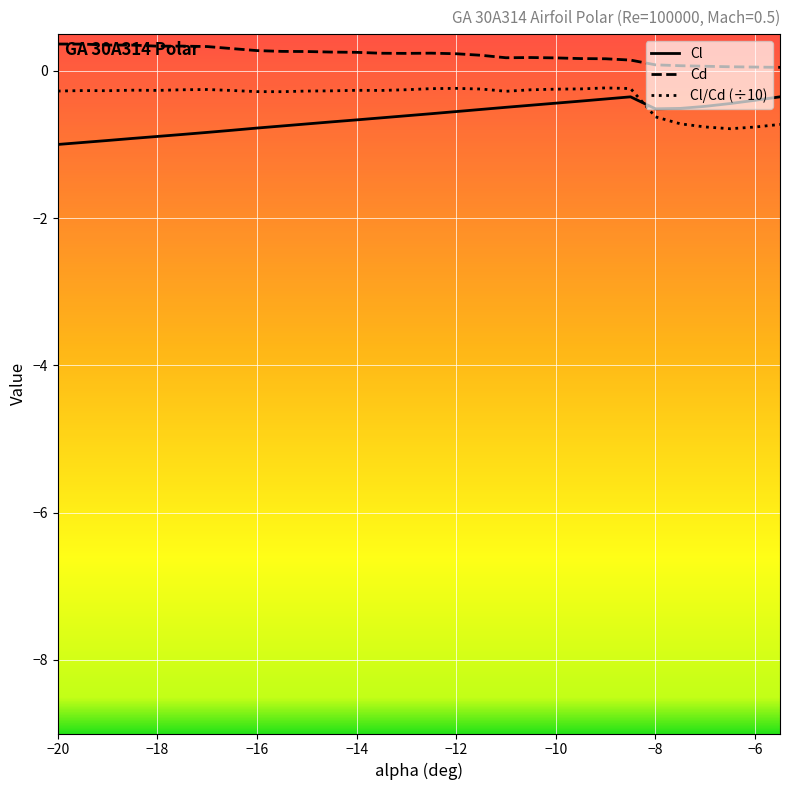

How many categories are shown in the chart?

30